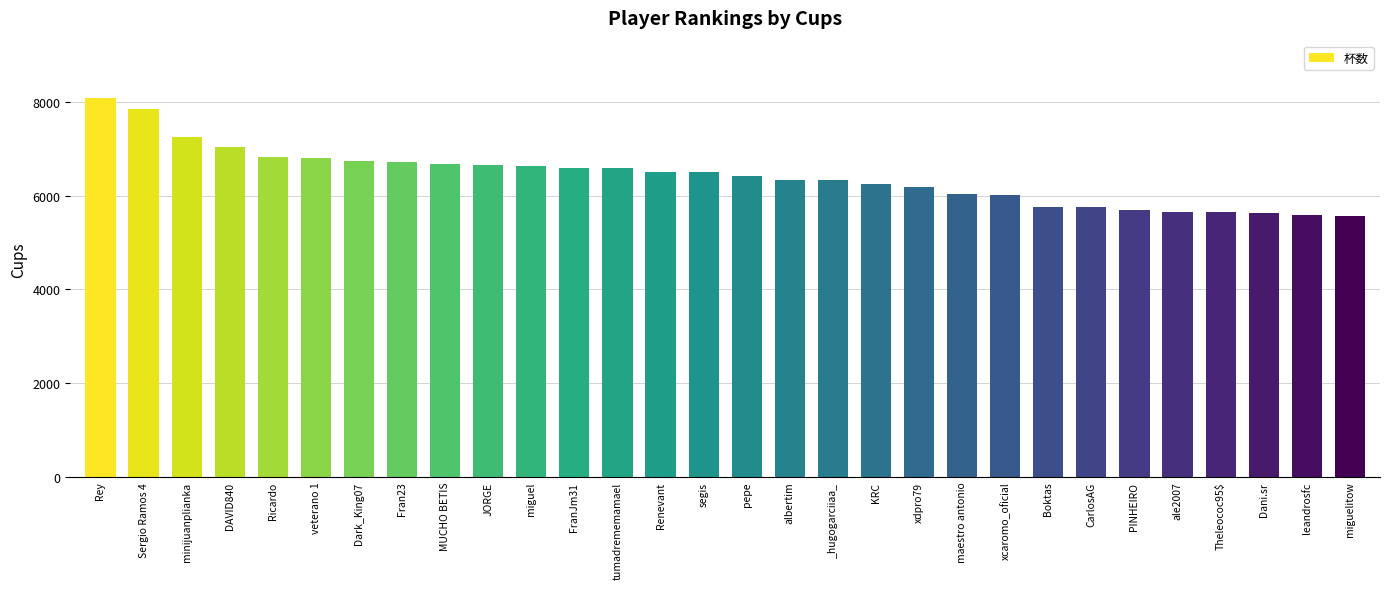

How many values are below 6500?

15